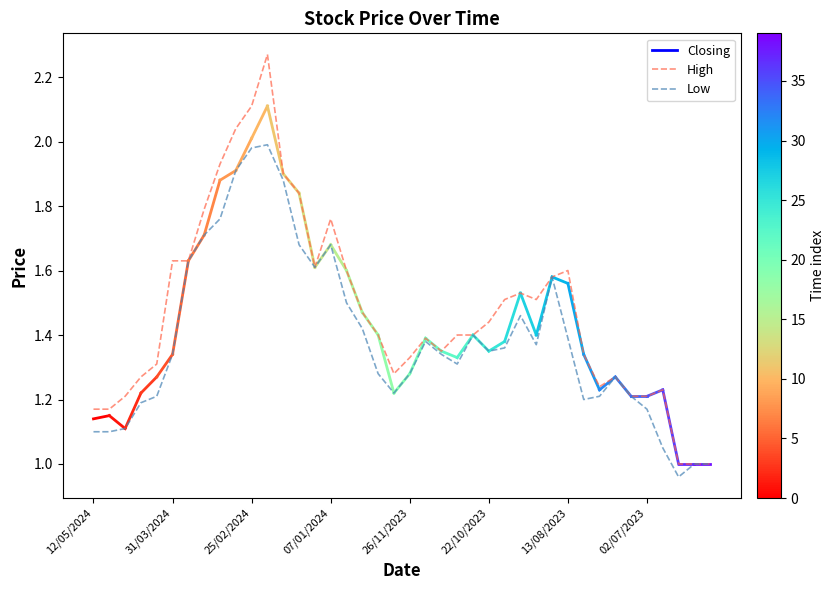

Which series has the largest total across all categories?

High